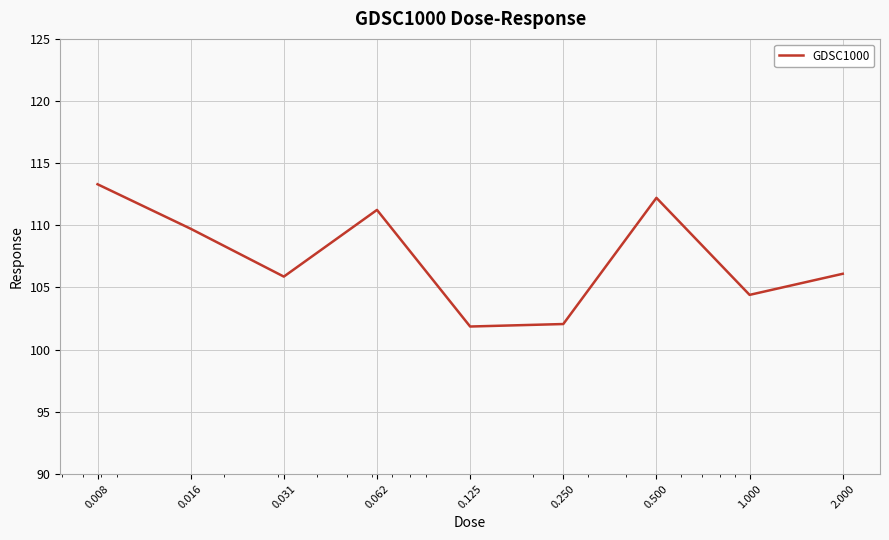

What is the minimum value shown in the chart?

101.9